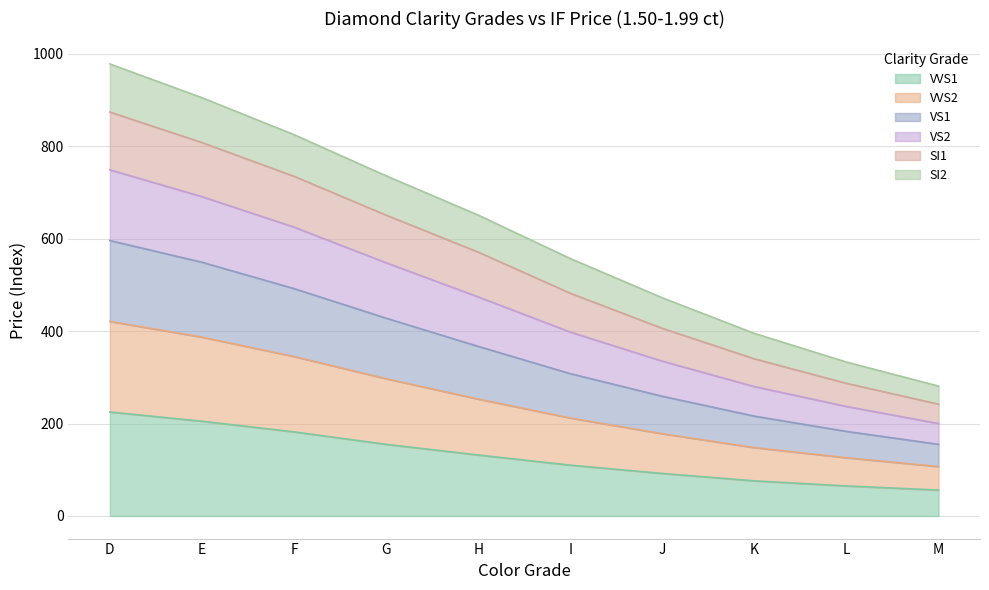

What is the total value across all series at K?

395